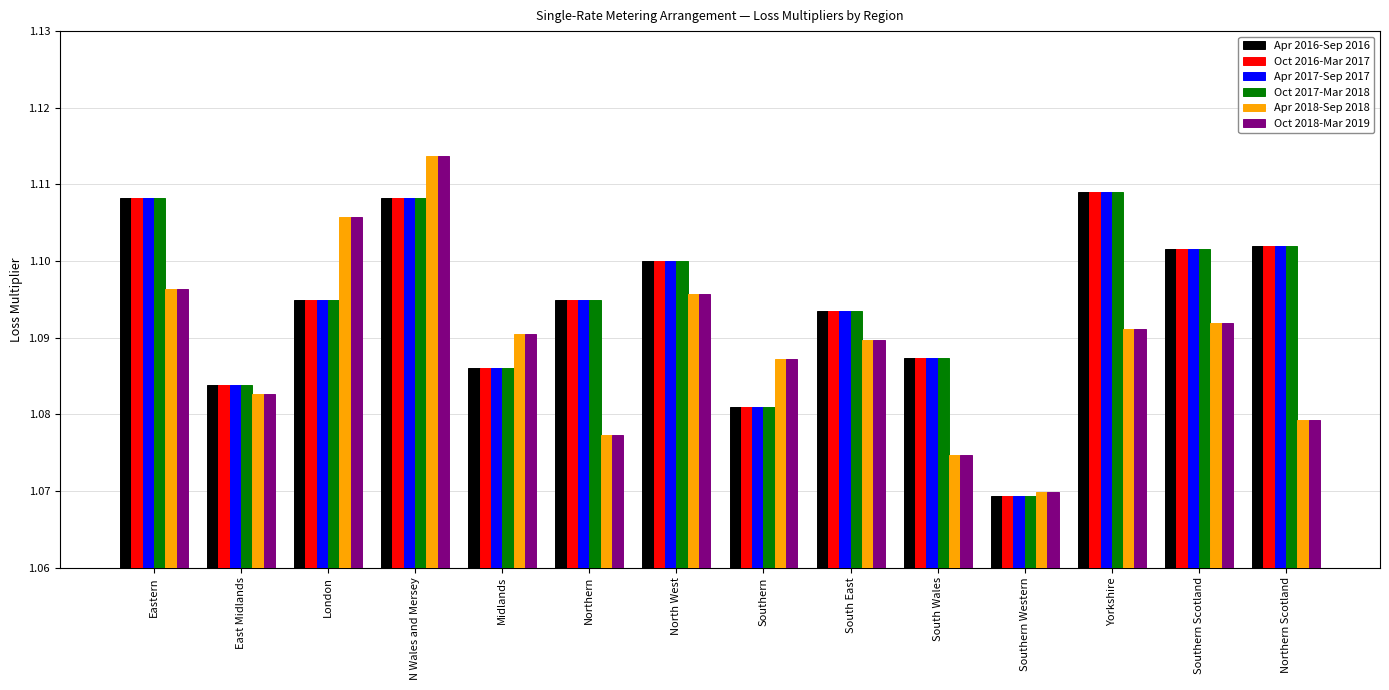

Where is Oct 2016-Mar 2017 nearest to the value 1?

Southern Western